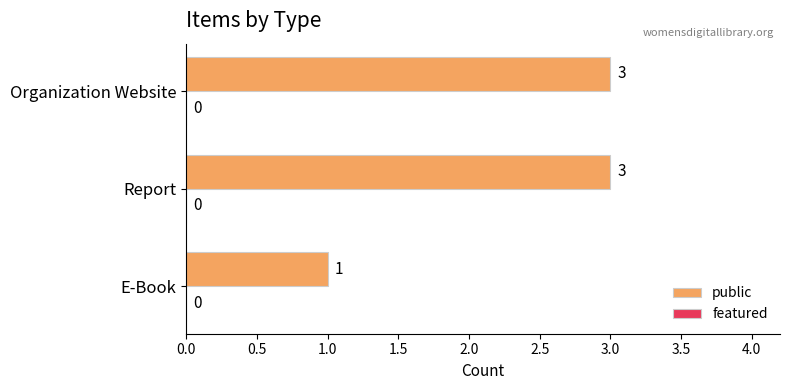

Reading top to bottom, transcribe all the data shown in this chart.

Organization Website=3	Report=3	E-Book=1